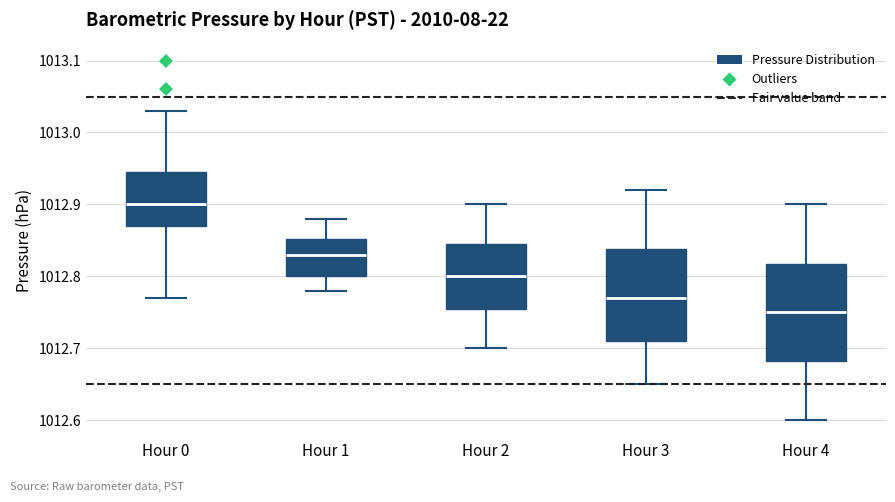

Reading left to right, read every box against the y-axis: the position of its median line, the range the box covers, and the ends of its whiskers. The values are not printed on the chart, so give them approximately, as read against the axis.

Hour 0: median 1012.90, box 1012.87 to 1012.95, whiskers 1012.77 to 1013.03
Hour 1: median 1012.83, box 1012.80 to 1012.85, whiskers 1012.78 to 1012.88
Hour 2: median 1012.80, box 1012.76 to 1012.85, whiskers 1012.70 to 1012.90
Hour 3: median 1012.77, box 1012.71 to 1012.84, whiskers 1012.65 to 1012.92
Hour 4: median 1012.75, box 1012.68 to 1012.82, whiskers 1012.60 to 1012.90